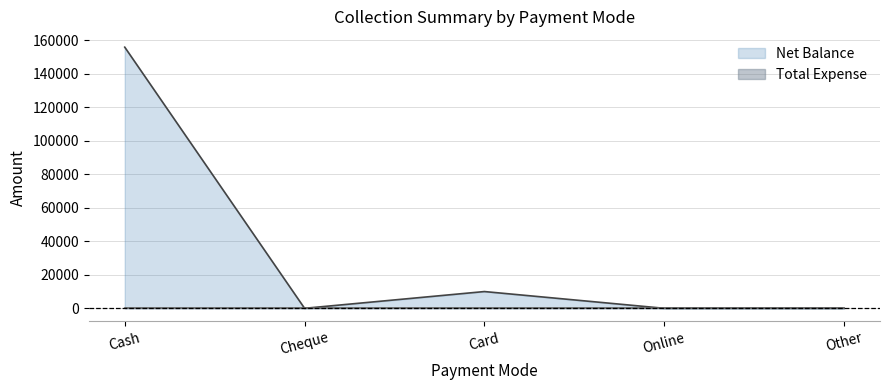

What is the difference between the values at Cash and Cheque?

155894